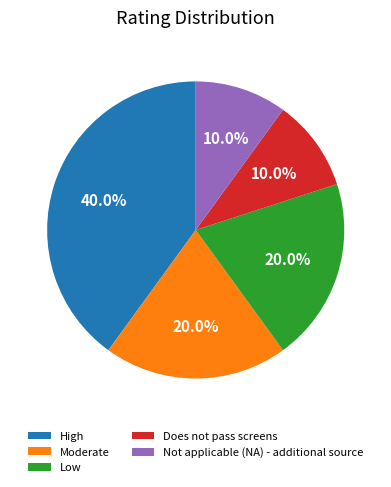

Is Moderate the majority of the pie?

No